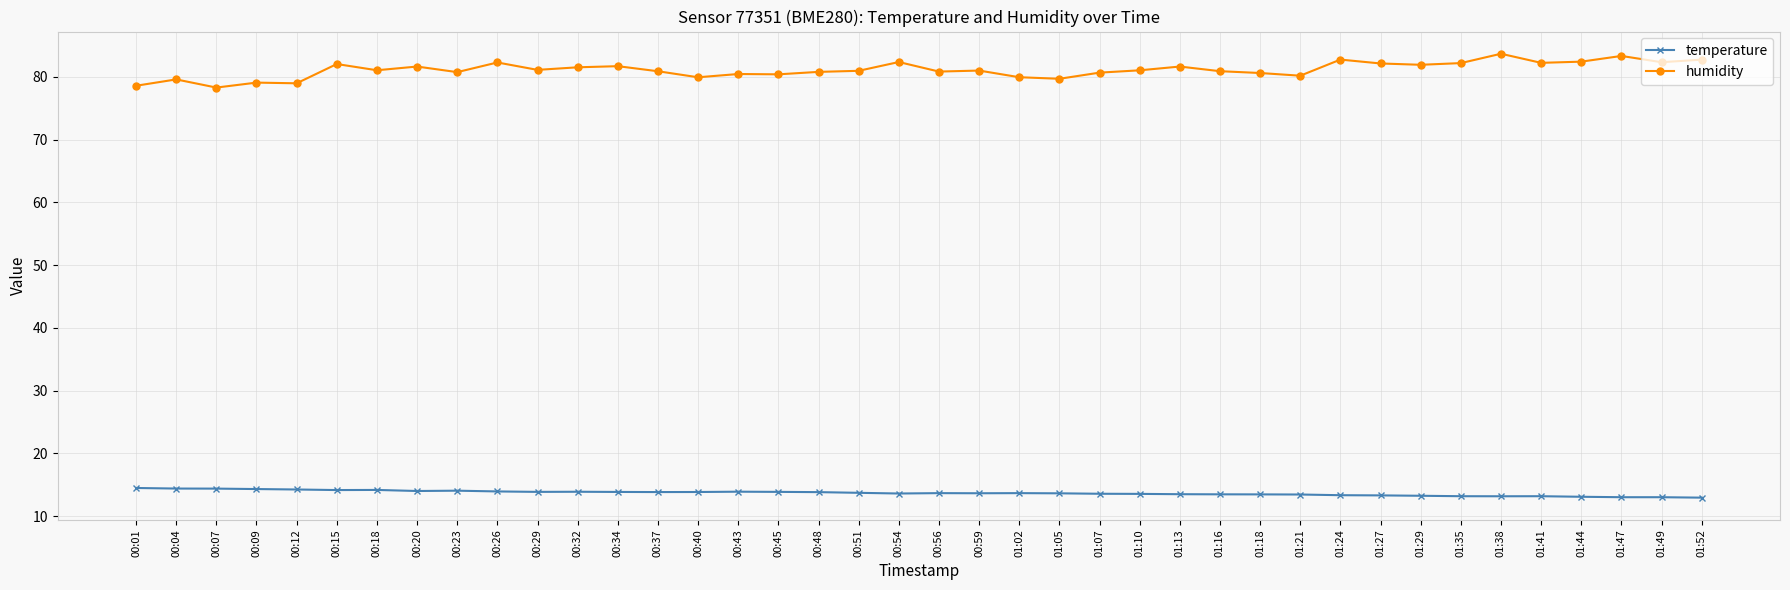

What is the difference between the second highest and second lowest values in the temperature series?

1.4